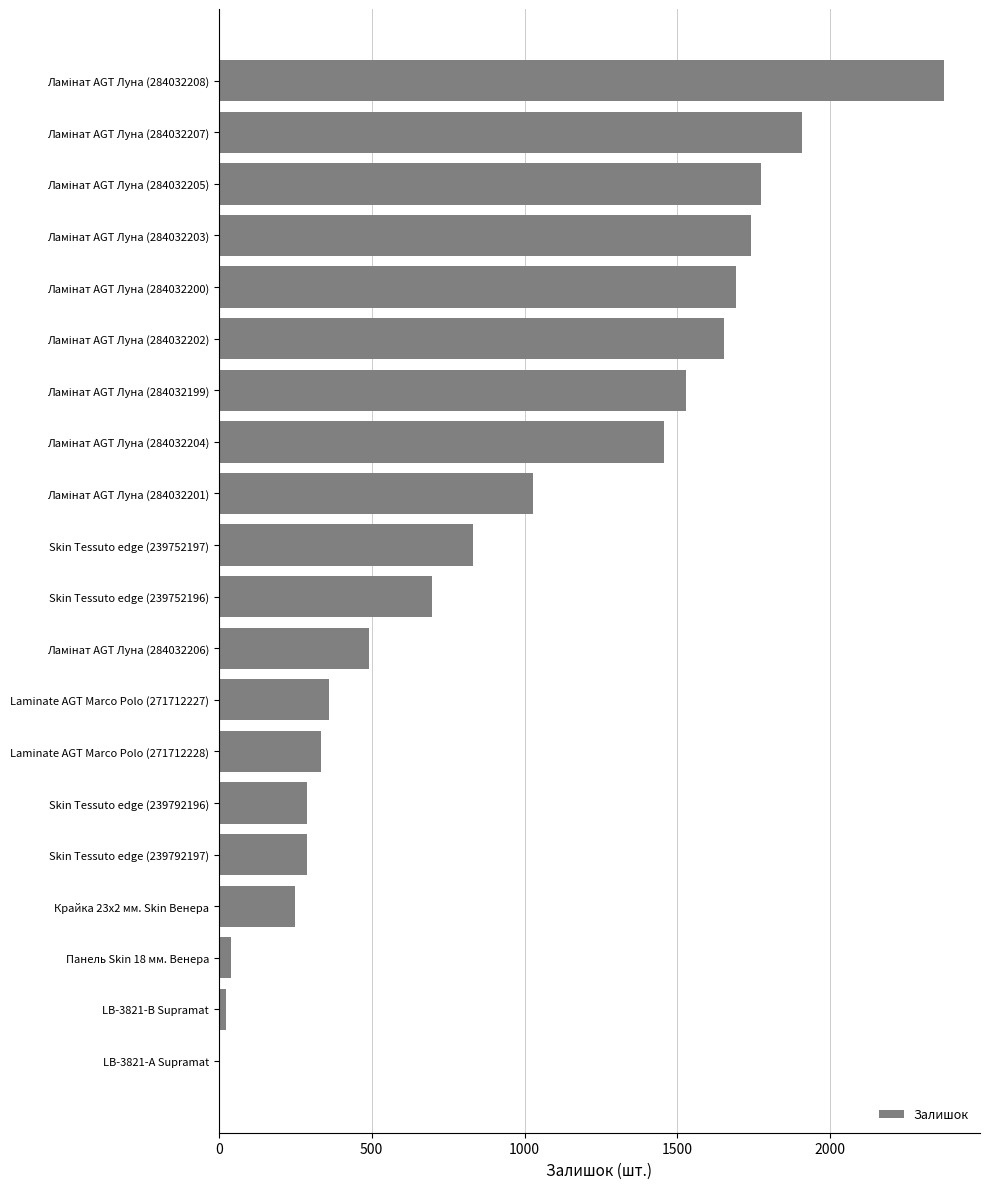

Is it true that the value at Skin Tessuto edge (239792197) is 289?

True